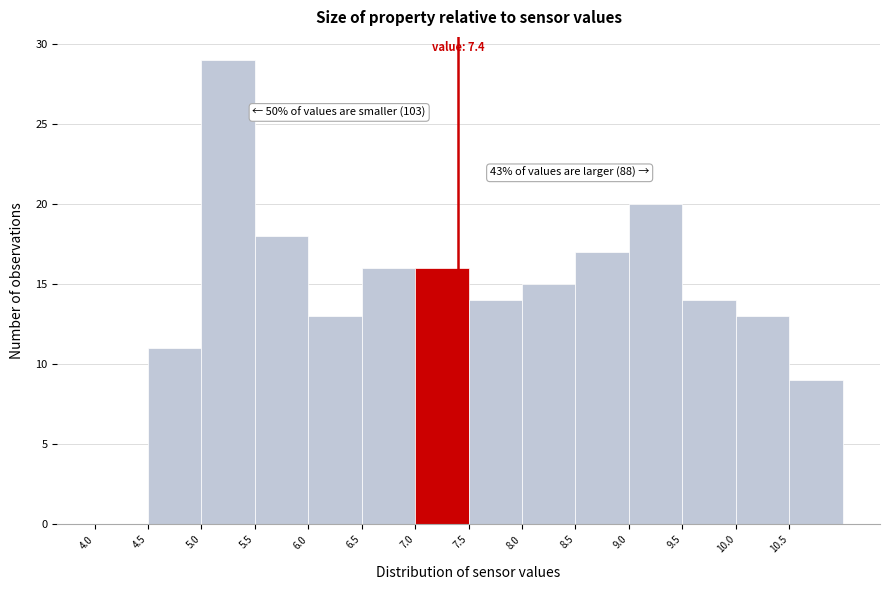

Over which range of the x-axis is the bar tallest?

5.0 to 5.5